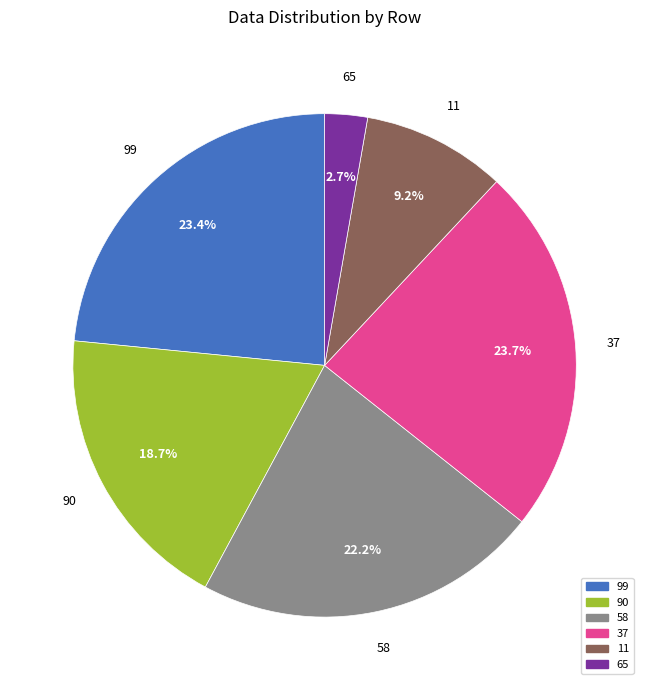

Does 99 account for over 50% of the chart?

No